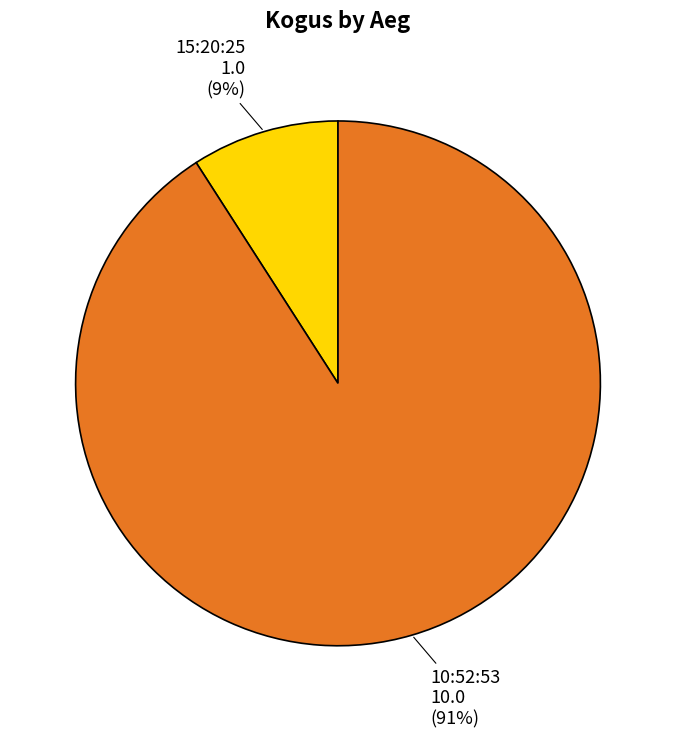

Which slice is the smallest?

15:20:25